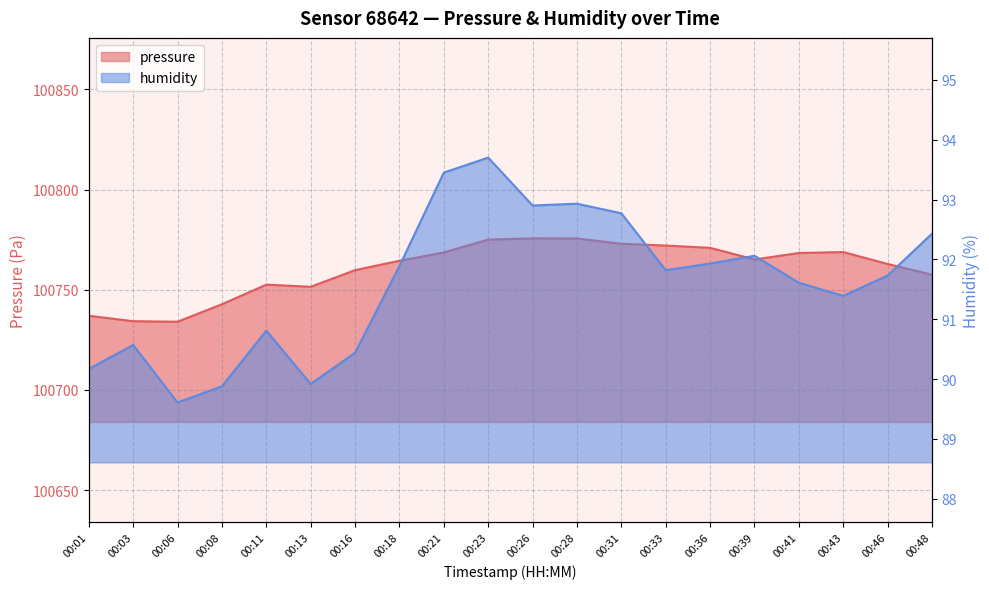

Reading left to right, list all the values displayed in this chart.

pressure: 100737.0	100734.3	100734.1	100742.8	100752.6	100751.5	100759.8	100764.5	100768.6	100775.0	100775.6	100775.6	100772.9	100772.1	100770.9	100765.1	100768.3	100768.8	100762.9	100757.5
humidity: 90.2	90.6	89.6	89.9	90.8	89.9	90.4	91.9	93.5	93.7	92.9	92.9	92.8	91.8	91.9	92.1	91.6	91.4	91.7	92.4